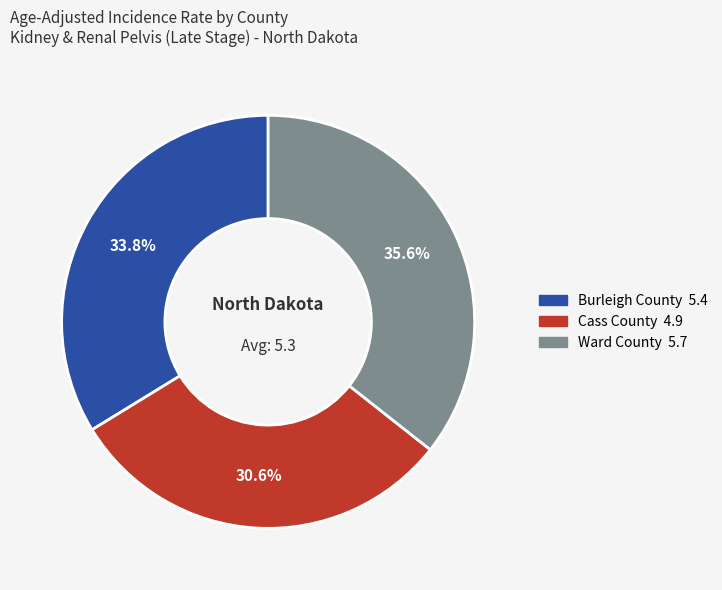

The Burleigh County slice represents 25% of the pie. True or false?

False